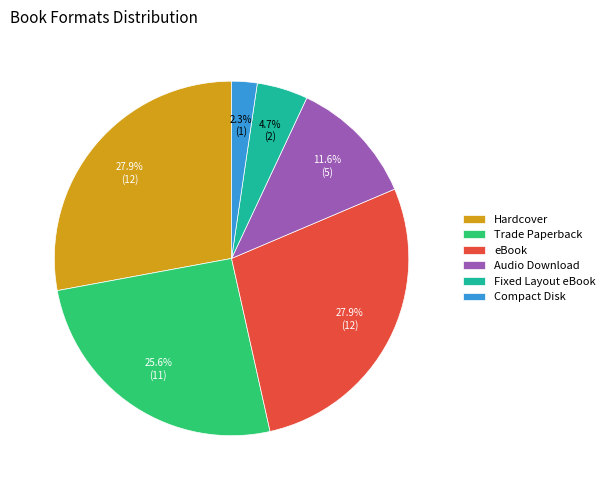

To the nearest percent, what is the difference between the largest and smallest slice percentages?

26%